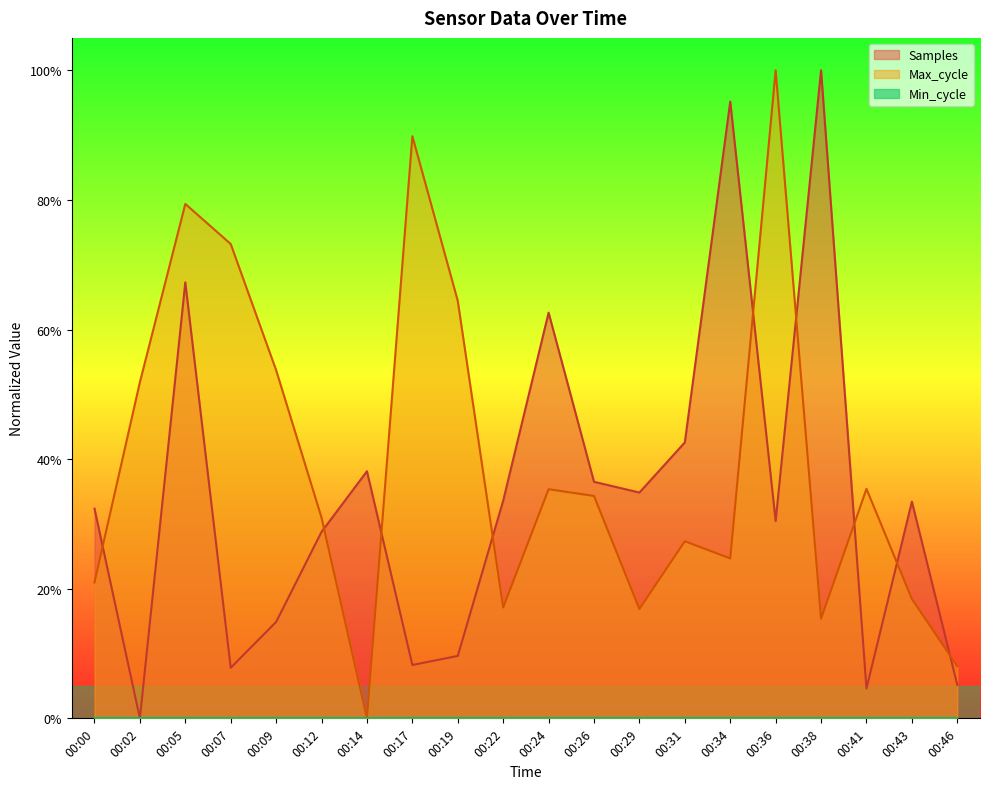

Does the chart display data point markers on the line(s)?

No